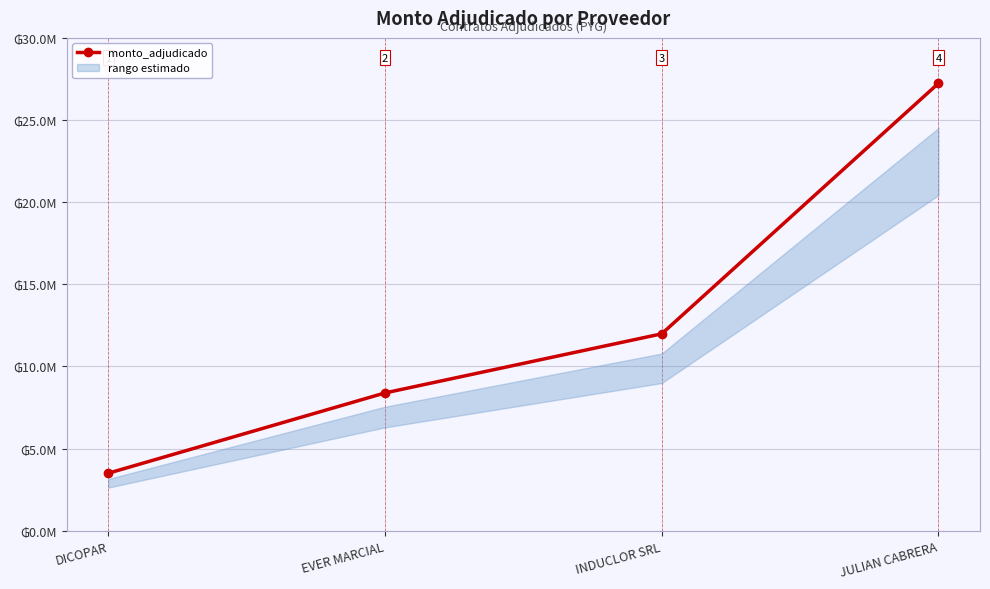

Count the values in the range 8390000 to 27238000.

3